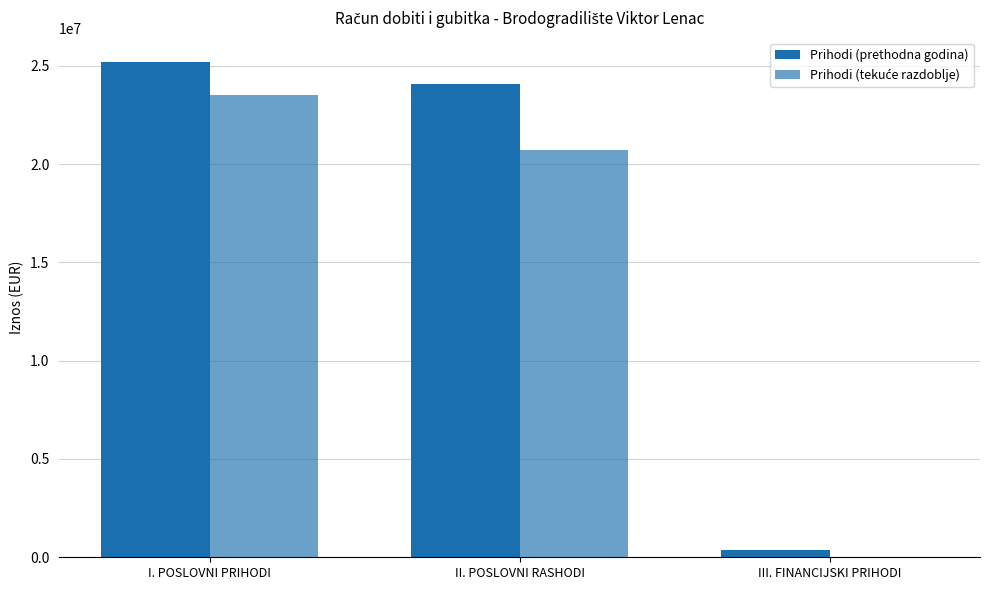

Which series has the largest range (max minus min)?

Prihodi (prethodna godina)